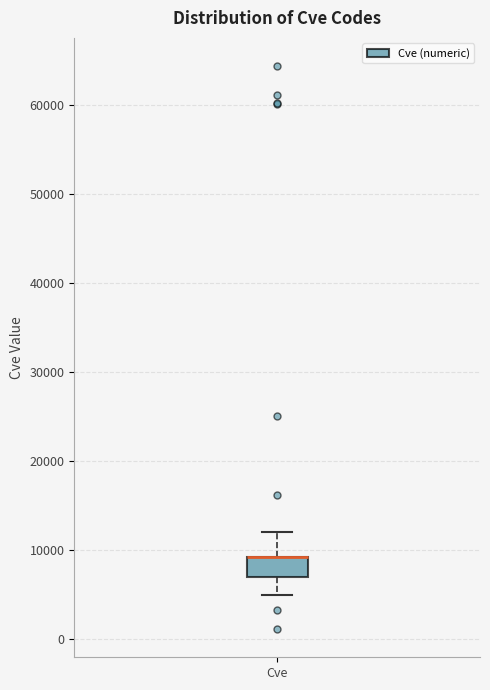

Read this box plot against the y-axis: the position of the median line, the range covered by the box, and the ends of both whiskers. The values are not printed on the chart, so give them approximately, as read against the axis.

median 9000 (drawn on the box's upper edge), box 7000 to 9000, whiskers 5000 to 12000